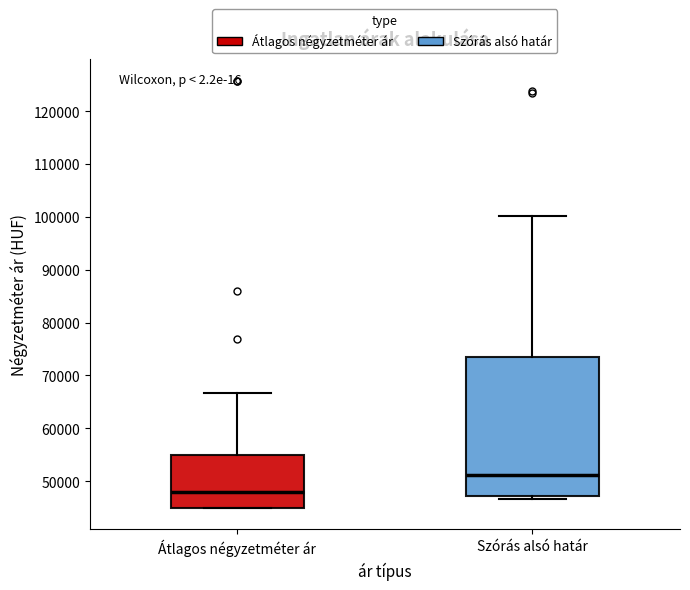

Reading left to right, transcribe this box plot: for each box, give where its median line is, the range the box spans, and where its two whiskers end, as read against the y-axis. The values are not printed on the chart, so give them approximately, as read against the axis.

Átlagos négyzetméter ár: median 48000, box 45000 to 55000, whiskers 45000 to 67000
Szórás alsó határ: median 51000, box 47000 to 73000, whiskers 47000 (just below the box's lower edge) to 100000